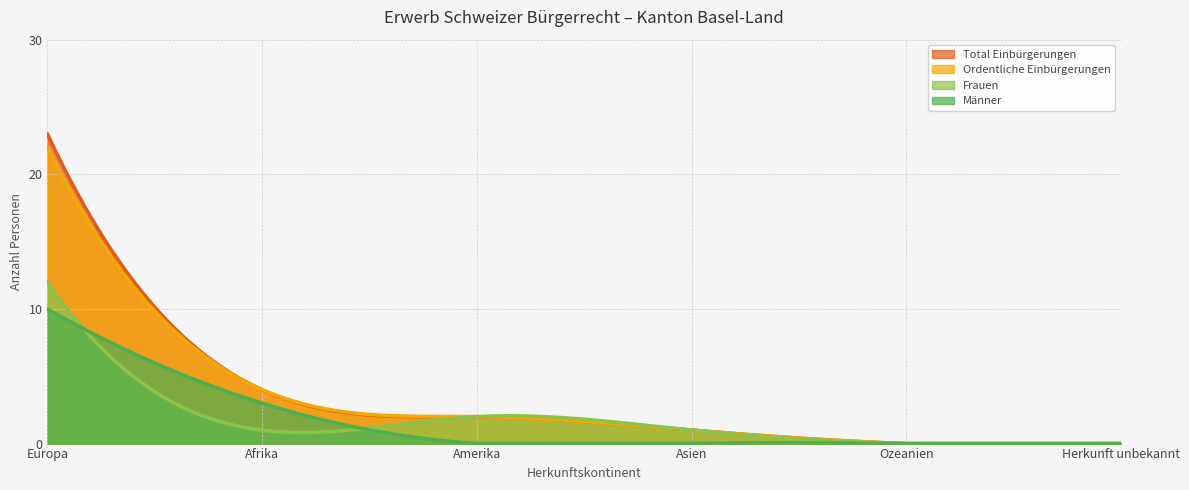

List the series in order of their peak value, highest first.

Total Einbürgerungen, Ordentliche Einbürgerungen, Frauen, Männer